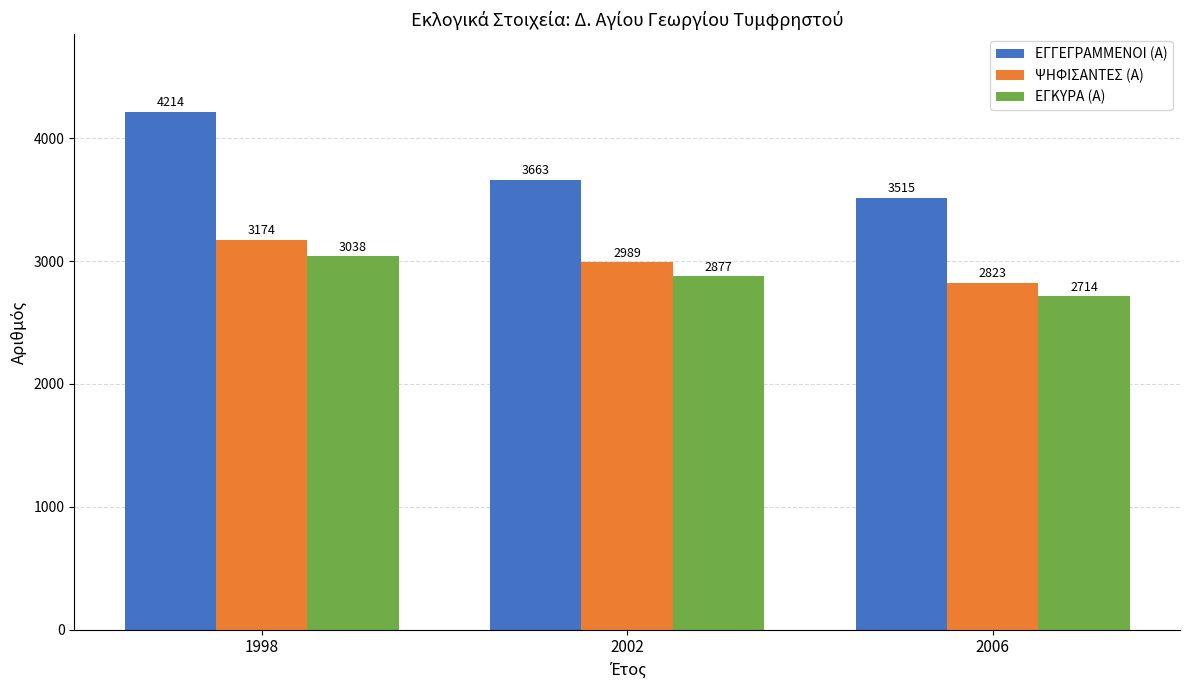

At how many categories does at least one series exceed 2772?

3